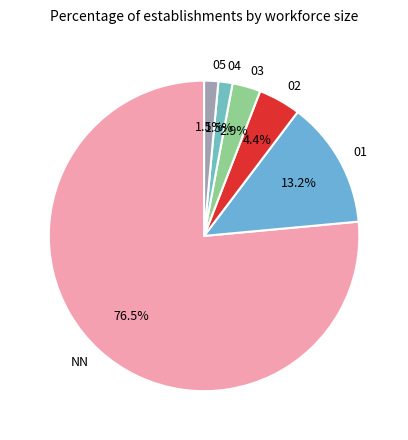

Is there any slice that represents more than half of the pie?

Yes